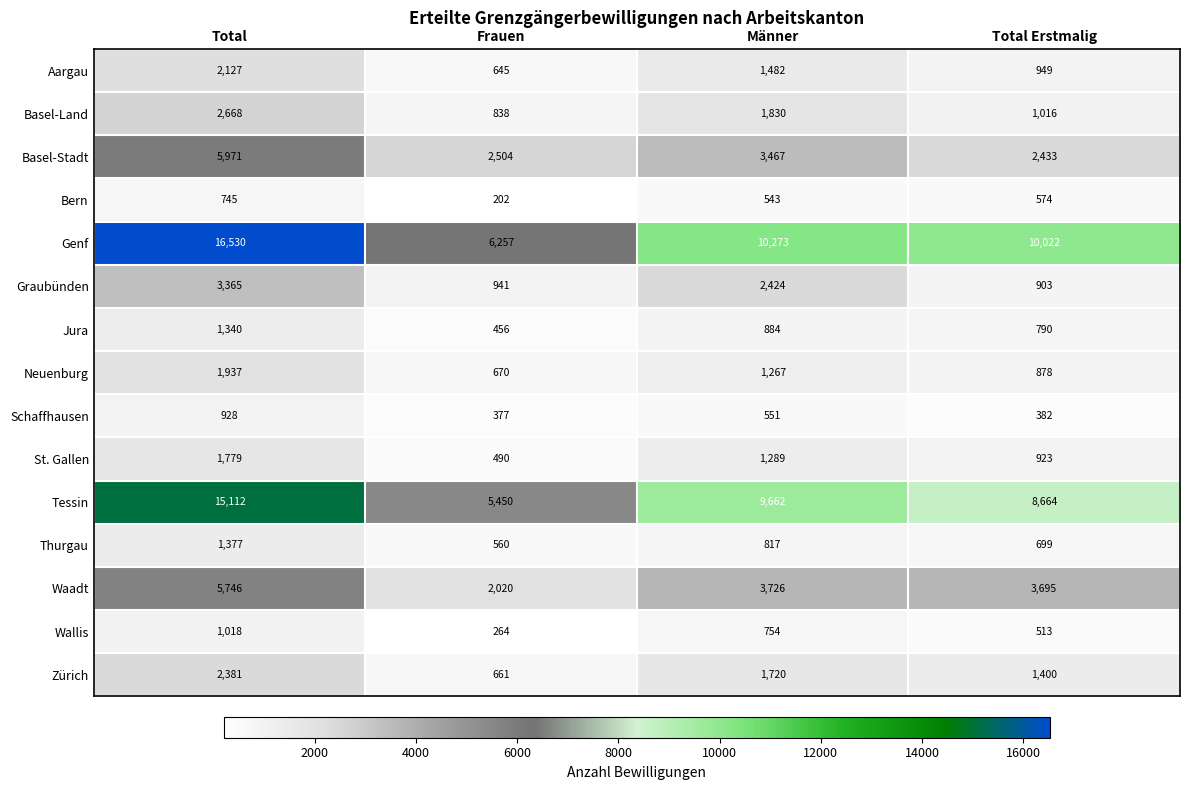

Which series changed the most between Total and Total Erstmalig?

Genf